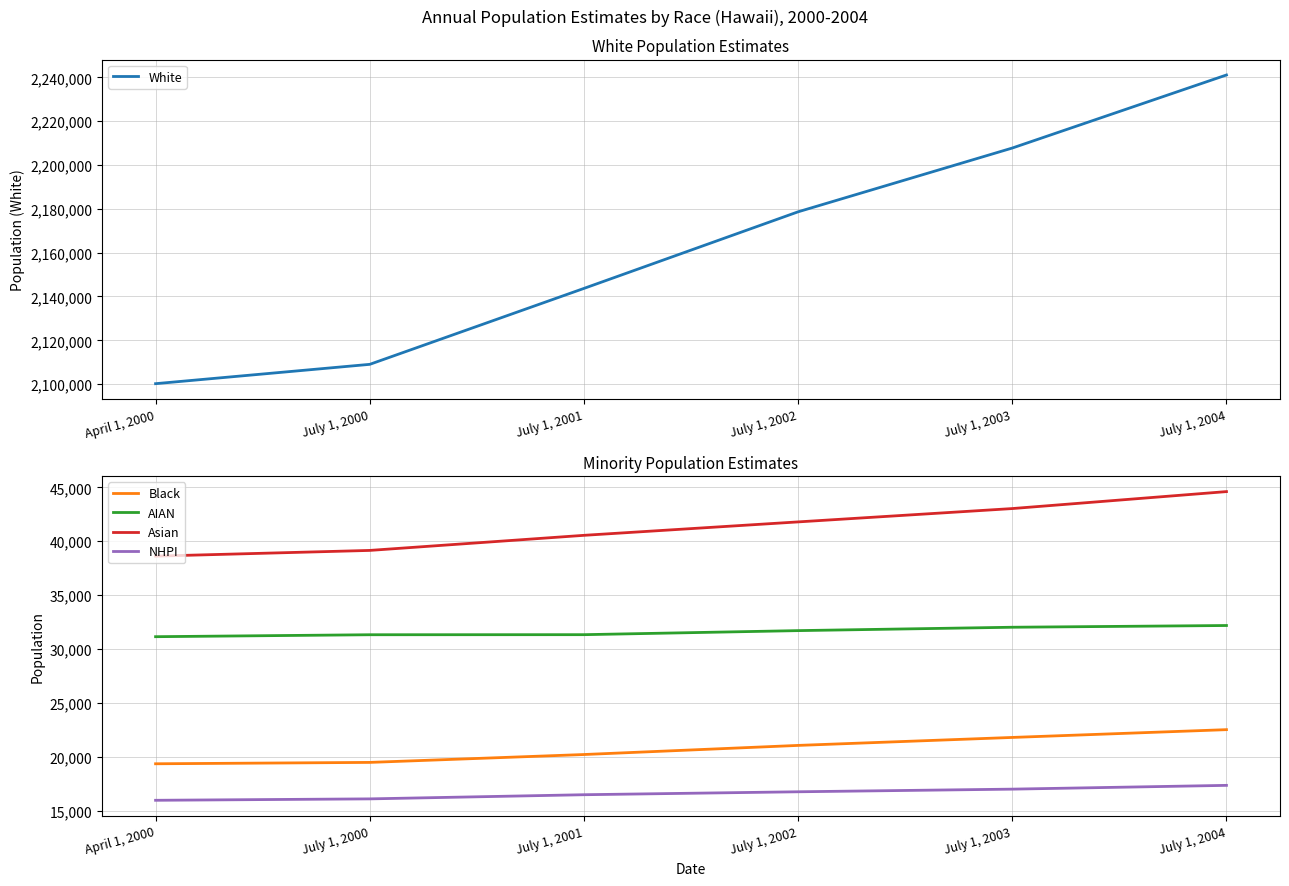

What is the value of the Asian point at the 3rd from the left?

40553